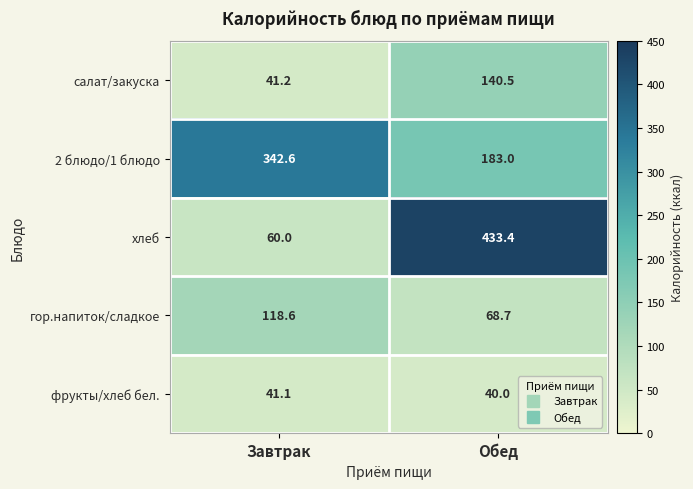

What is the sum of the 2 блюдо/1 блюдо values at Завтрак and Обед?

525.6